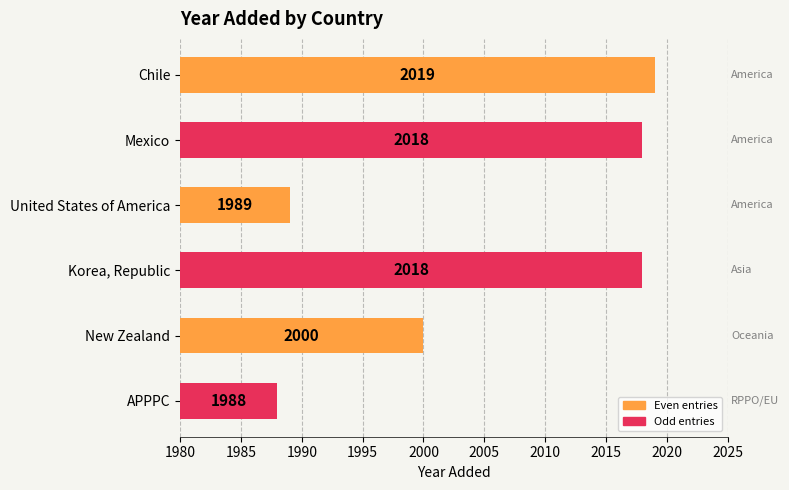

What is the average value?

2005